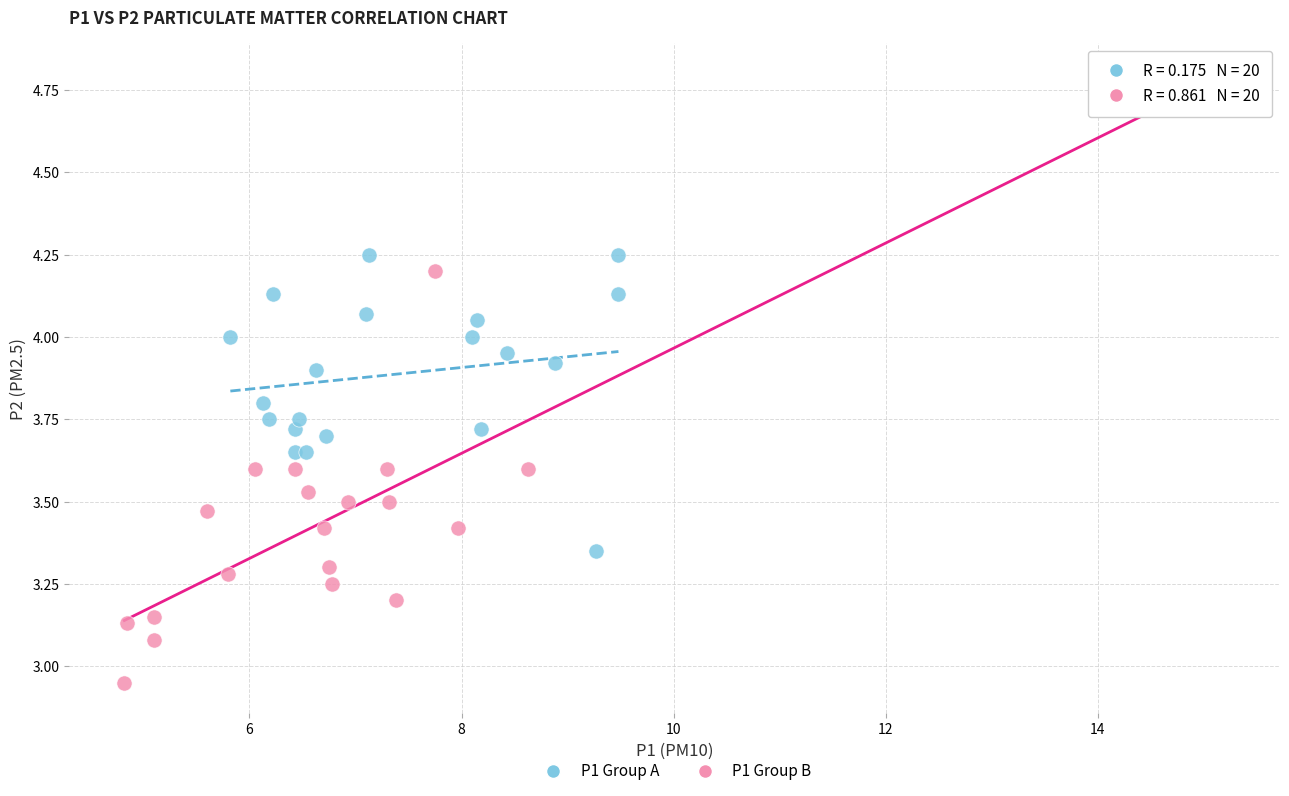

Which series contains the highest Y value?

P1 Group B